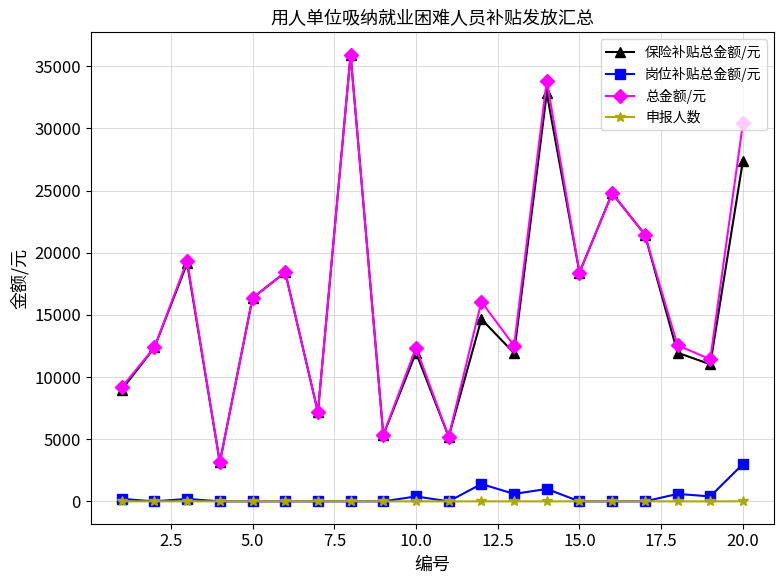

What is the greatest value displayed?

35927.0